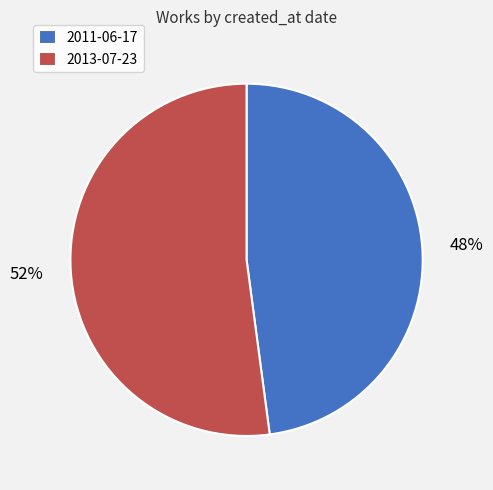

To the nearest percent, what is the difference between the largest and smallest slice percentages?

4%